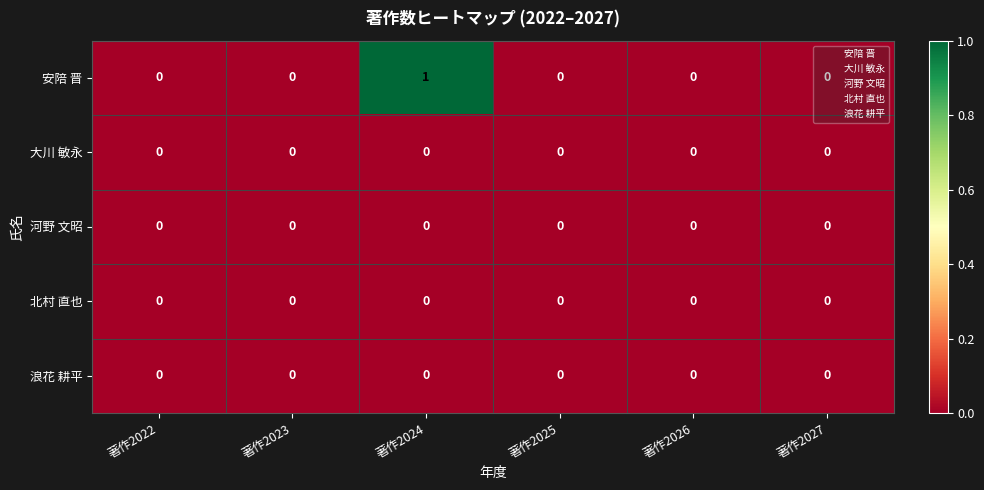

Which series changed the most between 著作2024 and 著作2027?

安陪 晋